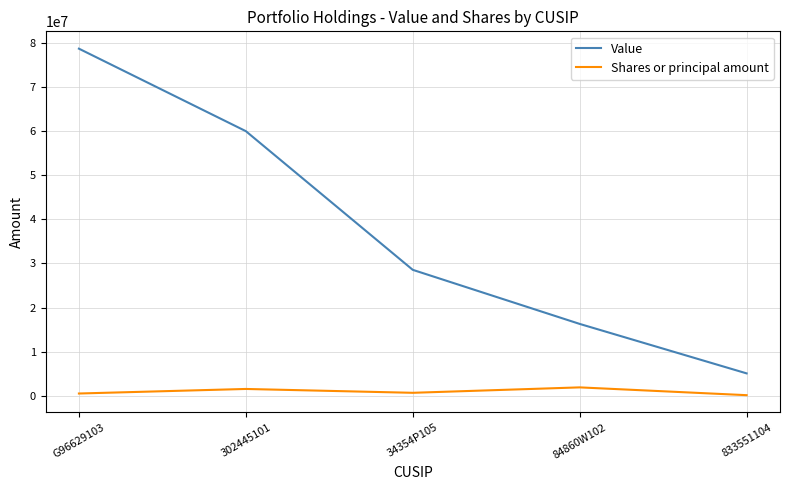

True or false: Value and Shares or principal amount cross at least once.

False